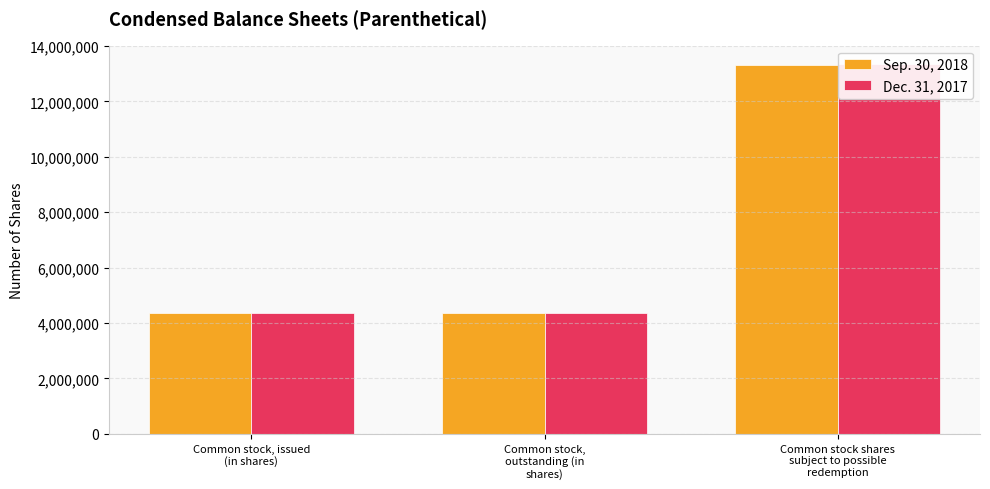

What is the total value across all series at Common stock, issued
(in shares)?

8721759